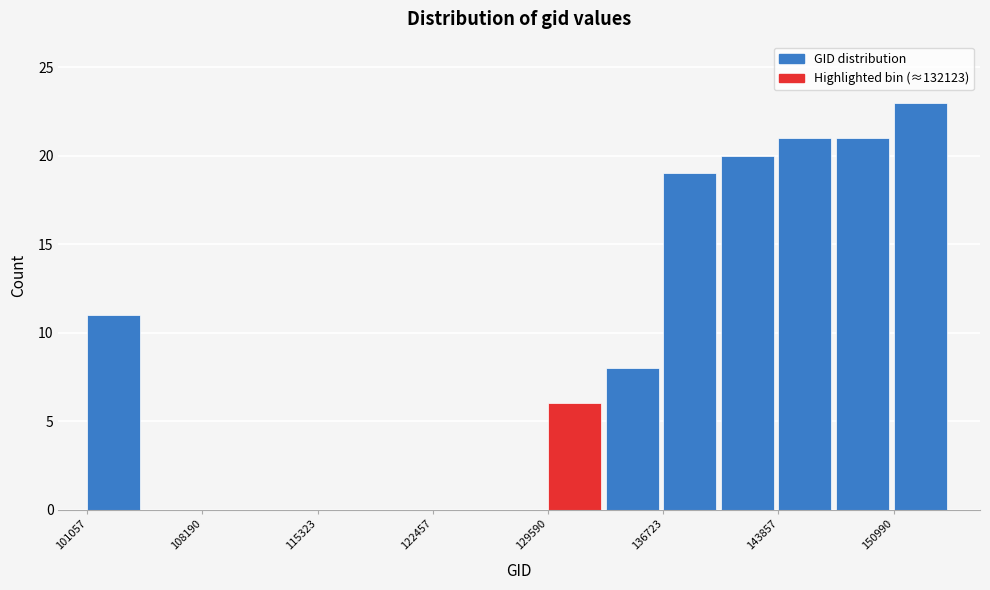

Read against the x-axis, roughly where is the centre of the tallest bar?

153000